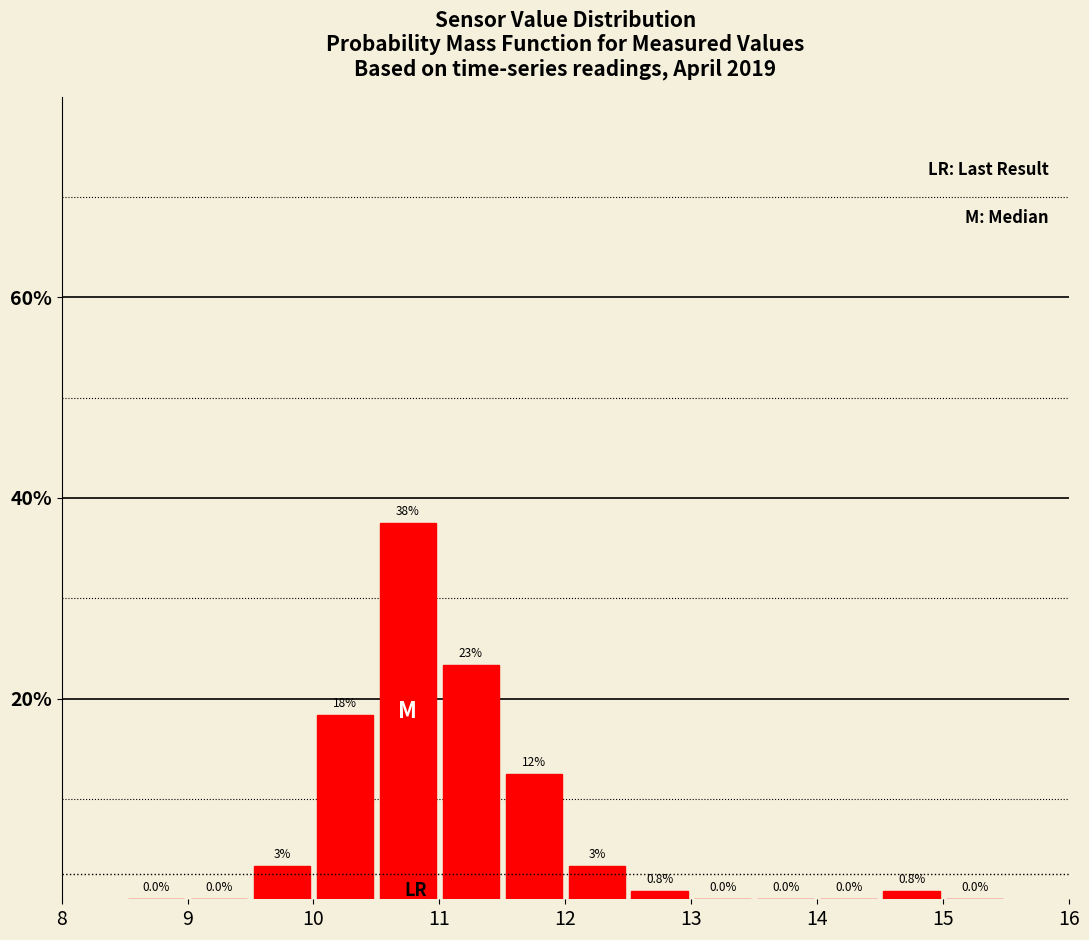

Which range on the x-axis has the tallest bar?

10.5 to 11.0